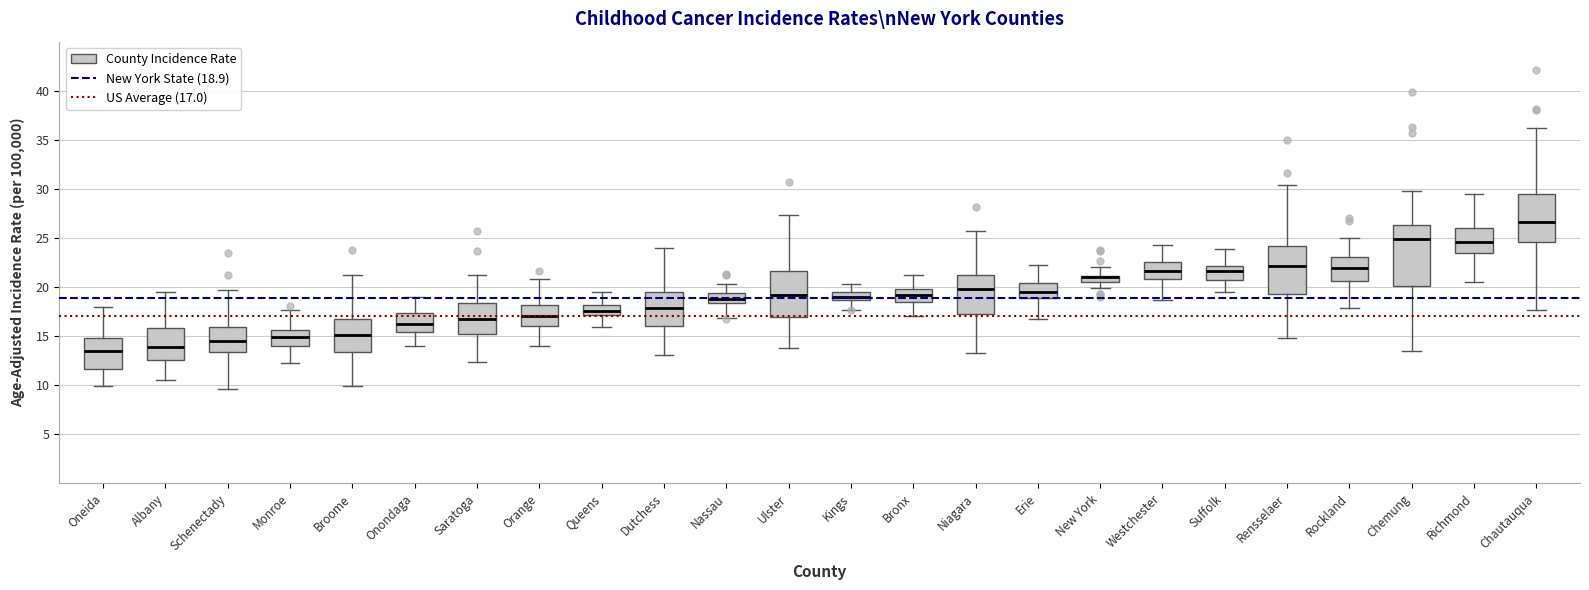

Where does the median line of the box for Rockland sit on the y-axis? The values are not printed on the chart, so give them approximately, as read against the axis.

22.0